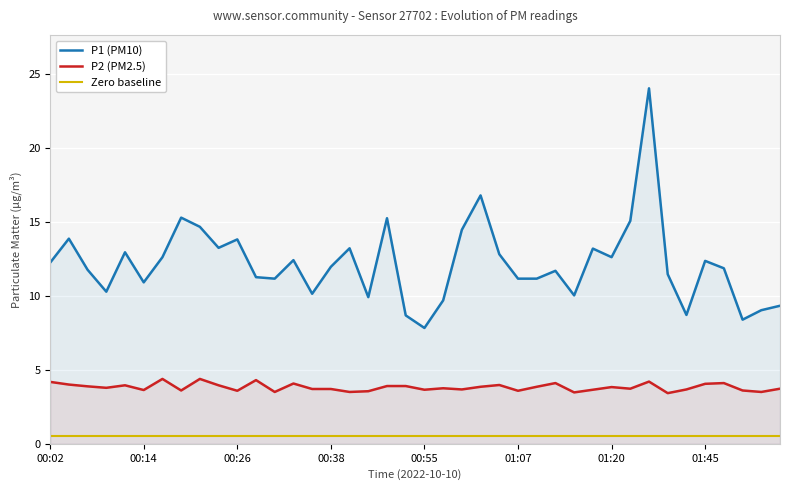

Which series has the largest range (max minus min)?

P1 (PM10)